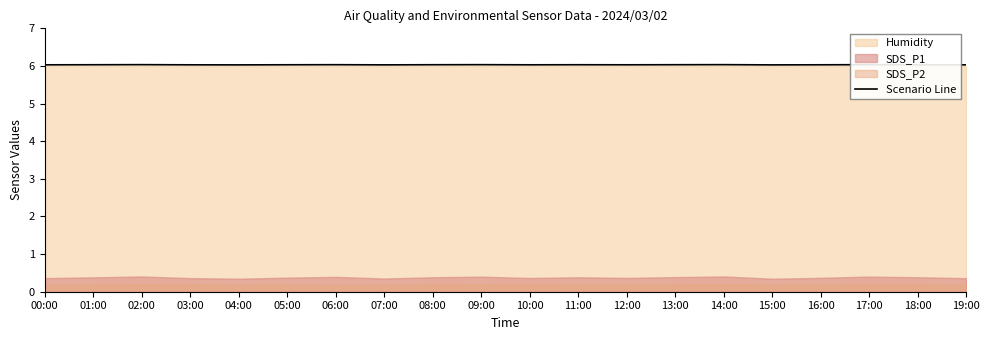

How many interior local peaks (higher than both neighbors) does the data have?

6